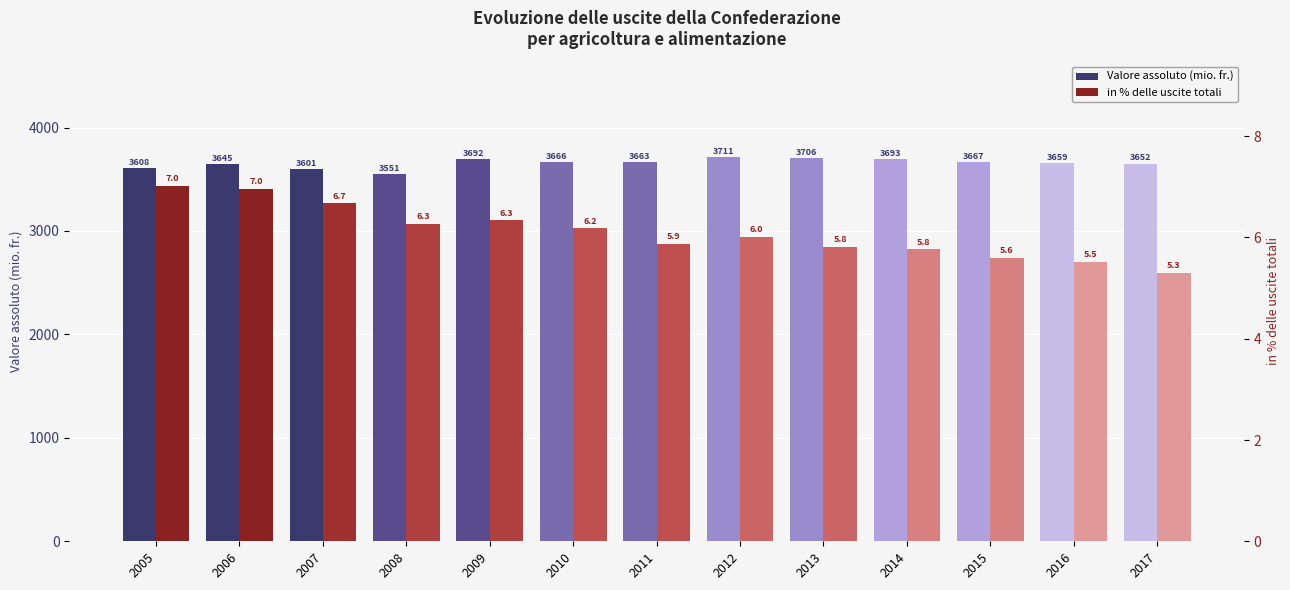

Rank the series at 2011 from highest to lowest value.

Valore assoluto (mio. fr.), in % delle uscite totali